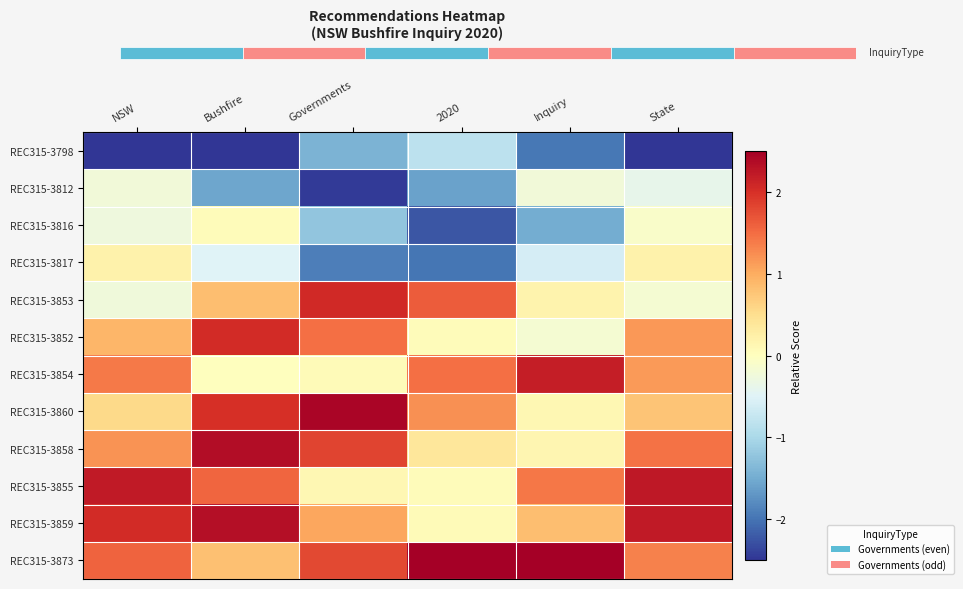

Which series changed the most between Bushfire and State?

REC315-3860